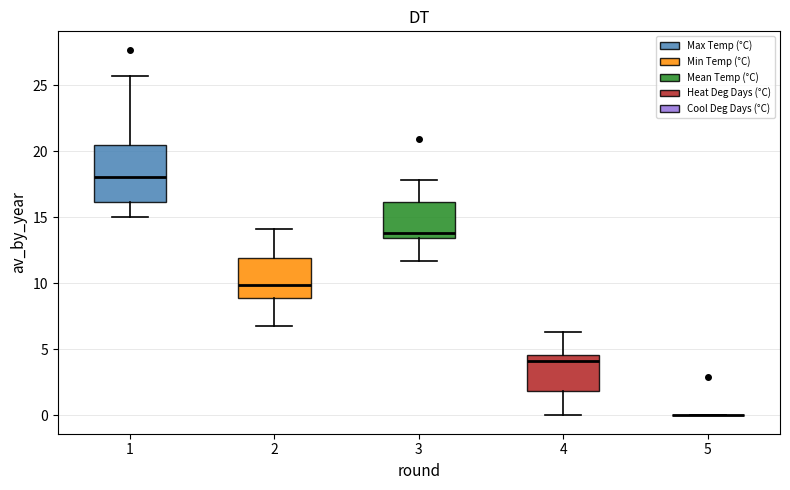

Where does the upper whisker of the box at x = 3 end on the y-axis? The values are not printed on the chart, so give them approximately, as read against the axis.

18.0